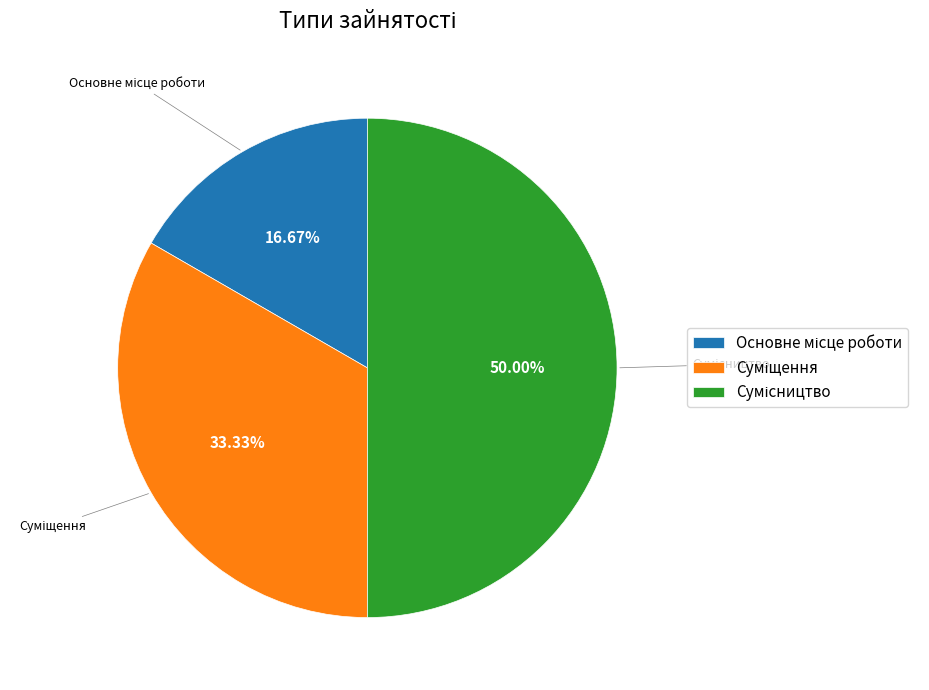

Which category has the biggest portion of the pie?

Сумісництво